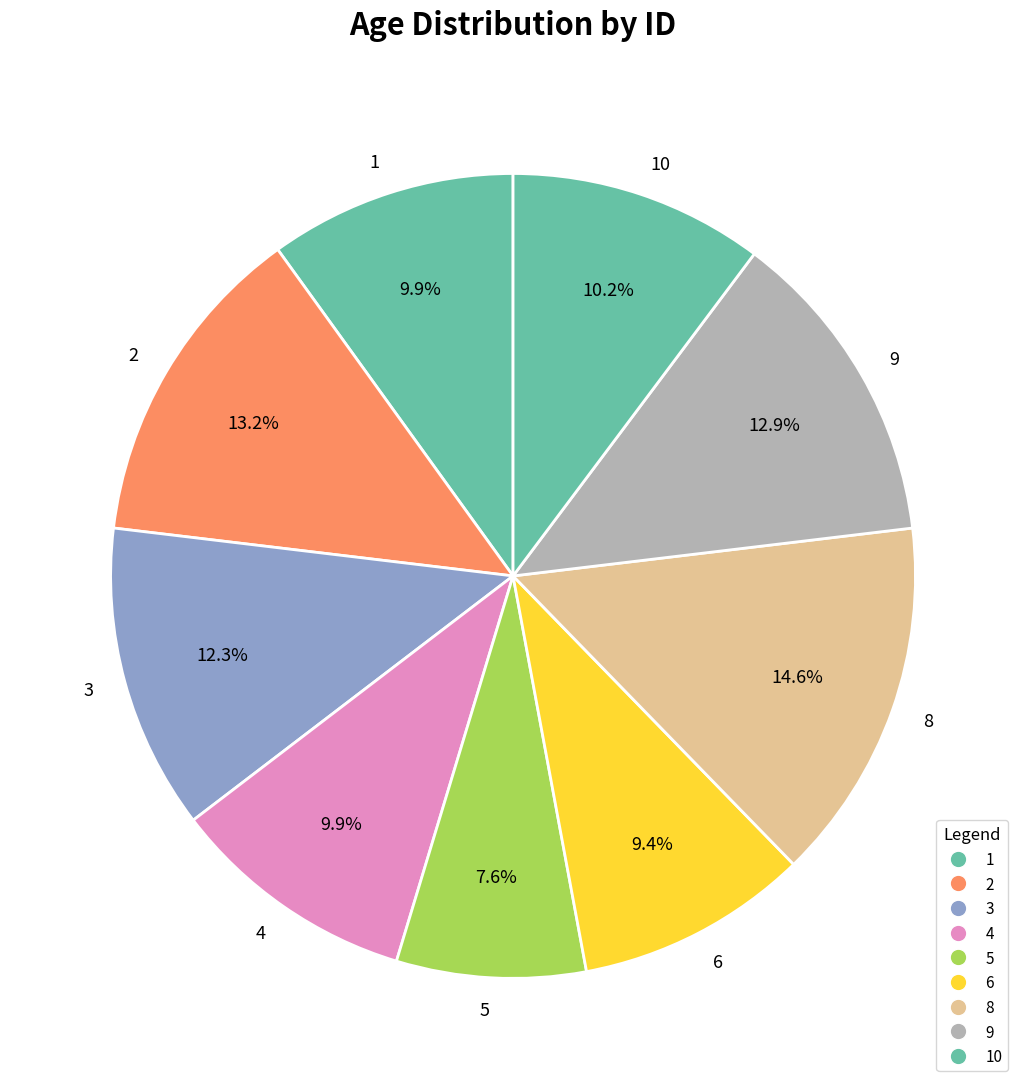

Is 1 the majority of the pie?

No